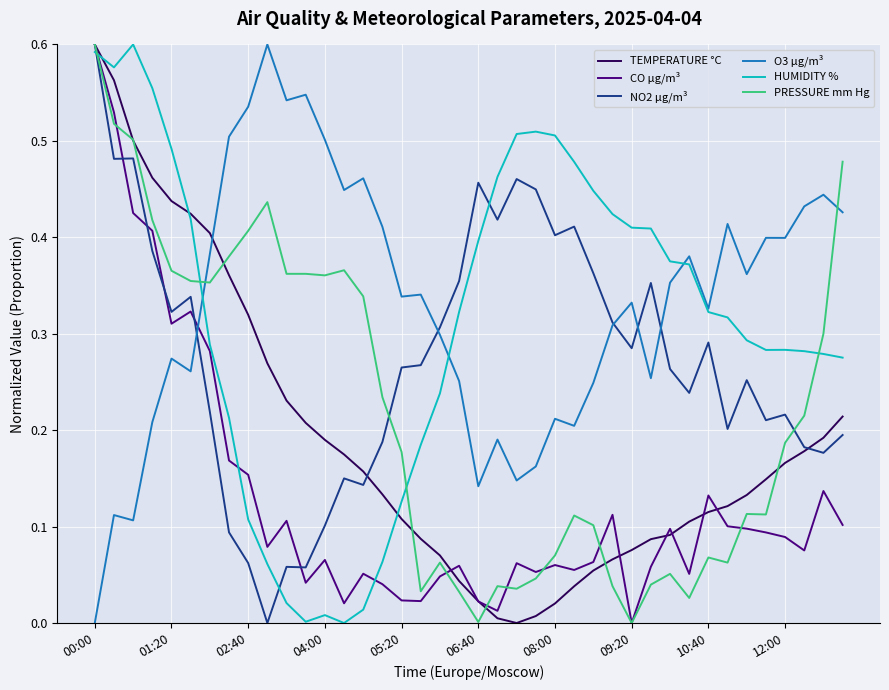

After their last crossing, which series has the higher values: O3 µg/m³ or CO µg/m³?

O3 µg/m³